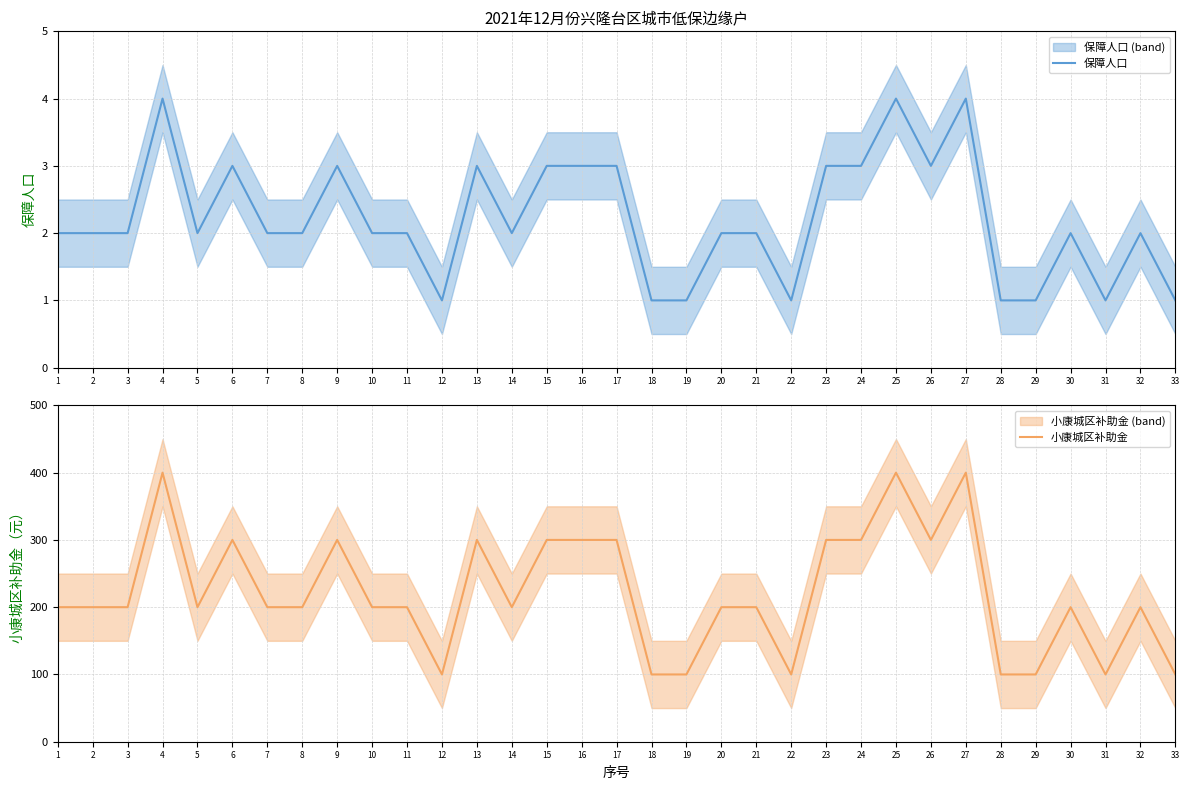

Reading right to left, extract all data points from this chart.

保障人口: 33=1	32=2	31=1	30=2	29=1	28=1	27=4	26=3	25=4	24=3	23=3	22=1	21=2	20=2	19=1	18=1	17=3	16=3	15=3	14=2	13=3	12=1	11=2	10=2	9=3	8=2	7=2	6=3	5=2	4=4	3=2	2=2	1=2
小康城区补助金: 33=100	32=200	31=100	30=200	29=100	28=100	27=400	26=300	25=400	24=300	23=300	22=100	21=200	20=200	19=100	18=100	17=300	16=300	15=300	14=200	13=300	12=100	11=200	10=200	9=300	8=200	7=200	6=300	5=200	4=400	3=200	2=200	1=200